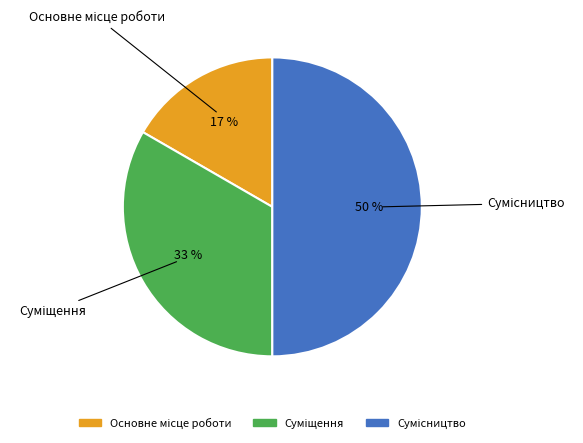

To the nearest percent, what is the difference between the largest and smallest slice percentages?

33%